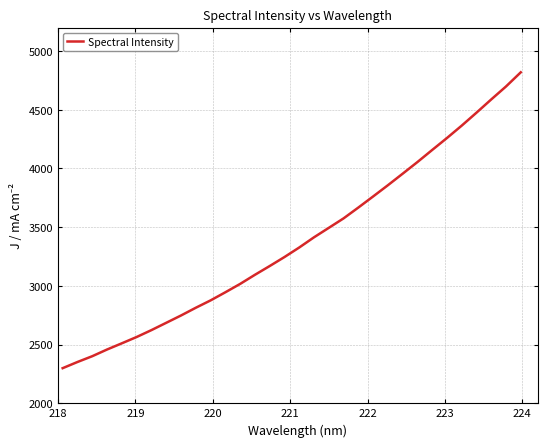

Does the chart have visible grid lines?

Yes